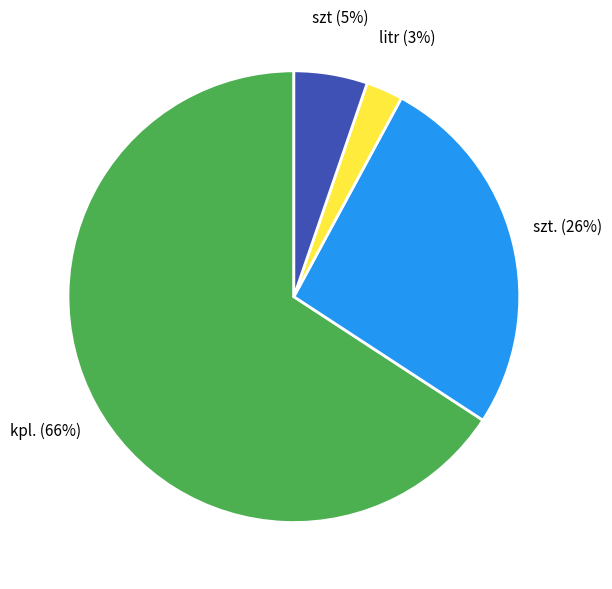

To the nearest percent, what portion does szt (5%) represent?

5%